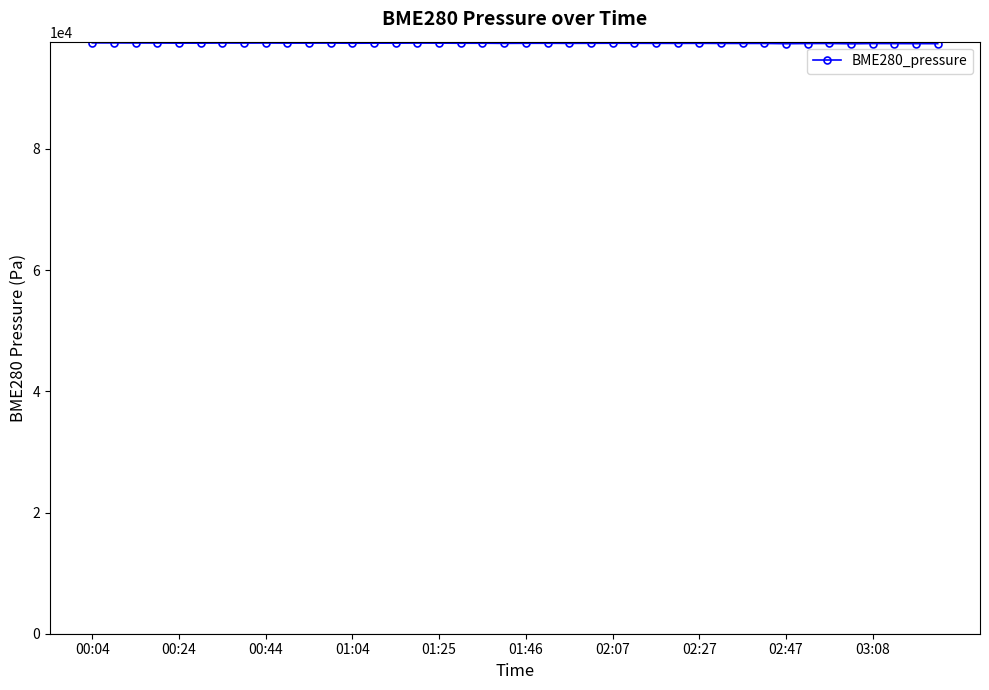

What is the value of the 14th point from the left?

97468.0